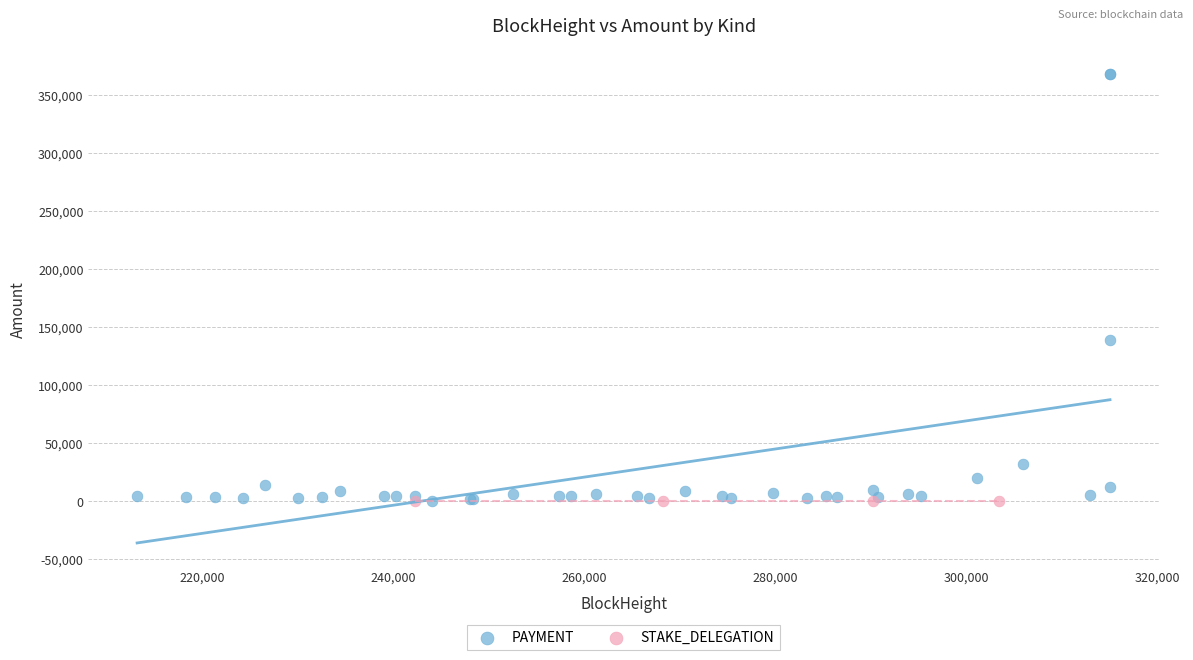

Which series reaches the maximum Y coordinate?

PAYMENT